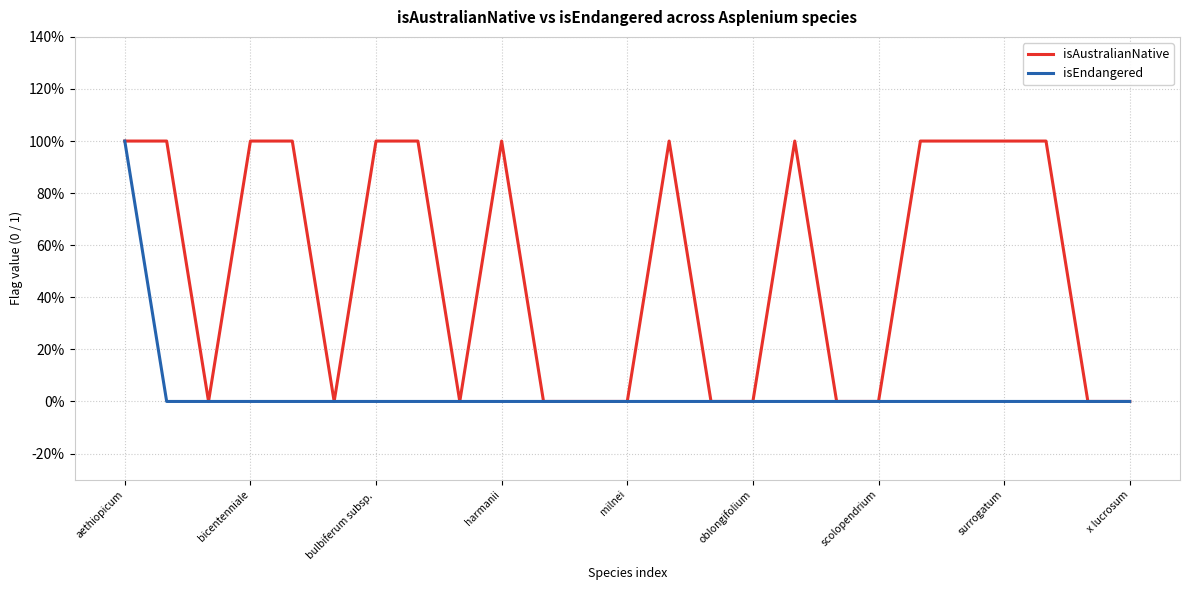

What are all the series names shown in the legend?

isAustralianNative, isEndangered